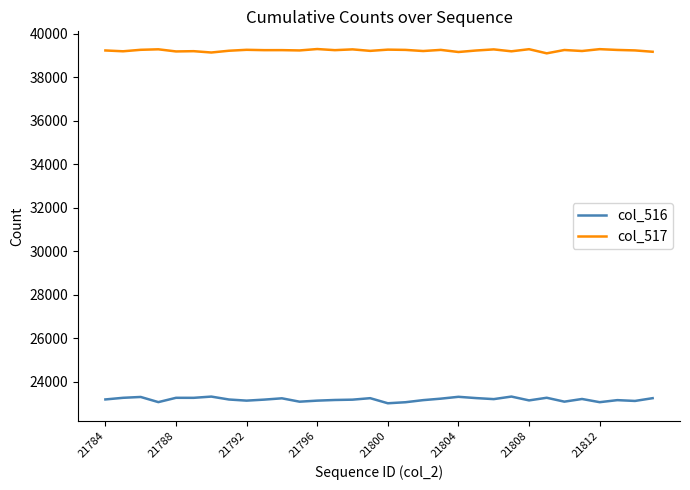

What is the maximum value shown in the chart?

39286